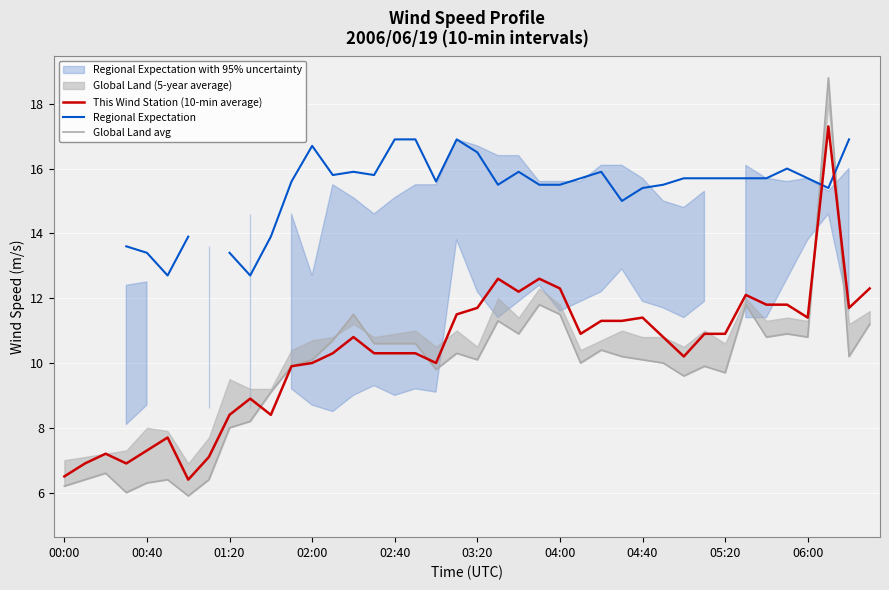

How many times do Regional Expectation and This Wind Station (10-min average) cross each other?

2